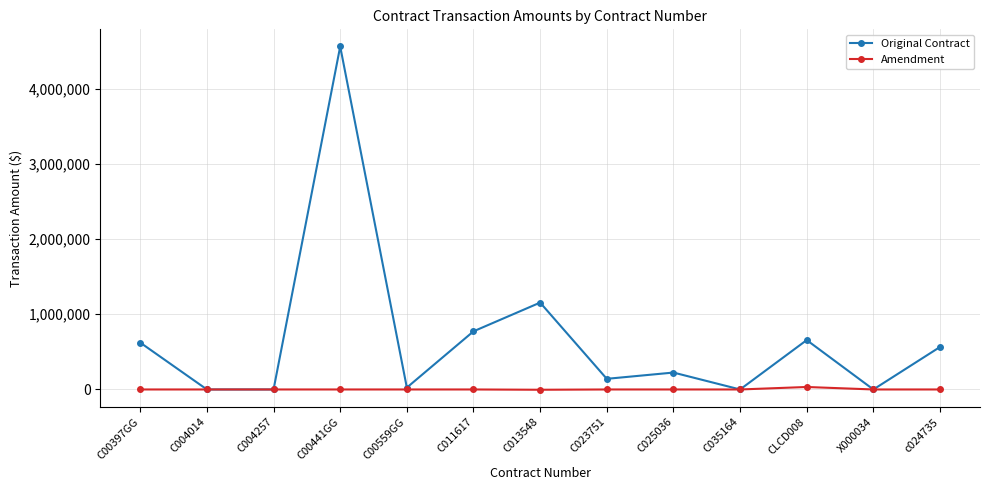

List the series in order of their peak value, highest first.

Original Contract, Amendment